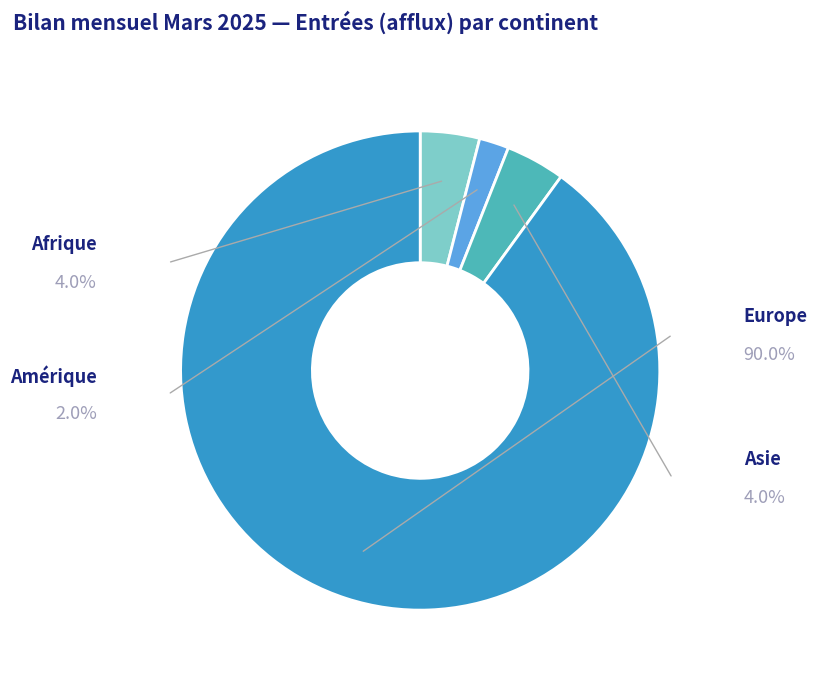

Between Afrique and Amérique, which is larger?

Afrique